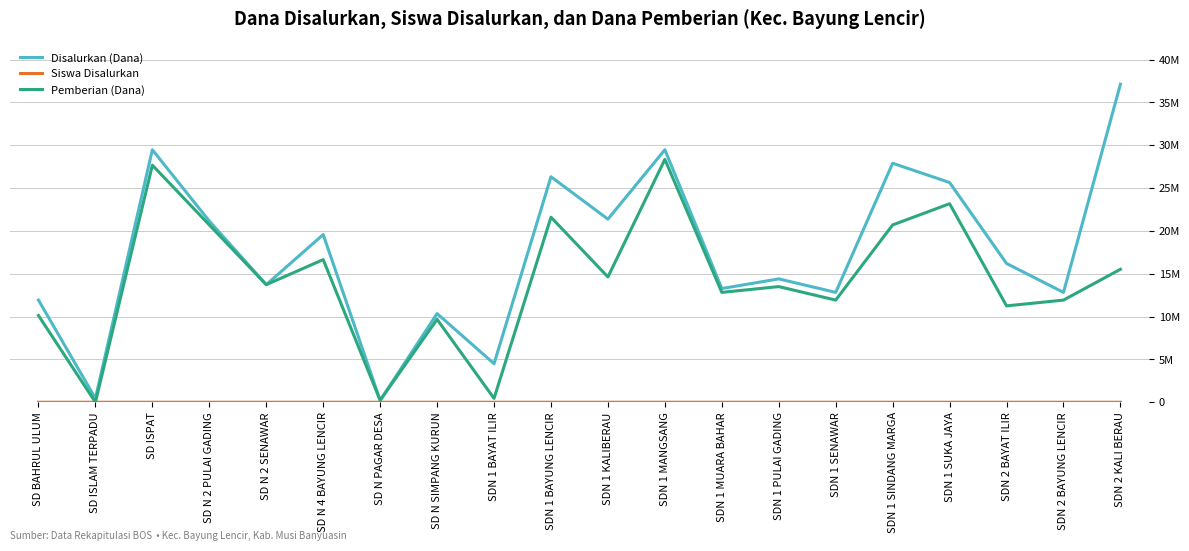

Does the chart display data point markers on the line(s)?

No